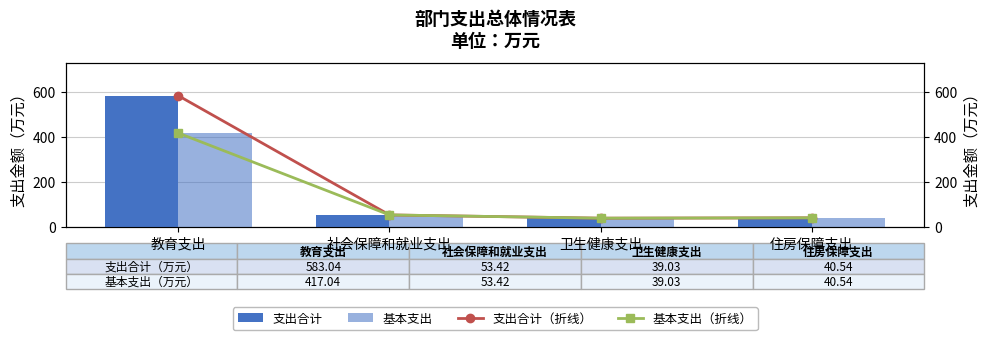

Reading left to right, extract all data points from this chart.

支出合计: 教育支出=583.0	社会保障和就业支出=53.4	卫生健康支出=39.0	住房保障支出=40.5
基本支出: 教育支出=417.0	社会保障和就业支出=53.4	卫生健康支出=39.0	住房保障支出=40.5
支出合计（折线）: 教育支出=583.0	社会保障和就业支出=53.4	卫生健康支出=39.0	住房保障支出=40.5
基本支出（折线）: 教育支出=417.0	社会保障和就业支出=53.4	卫生健康支出=39.0	住房保障支出=40.5